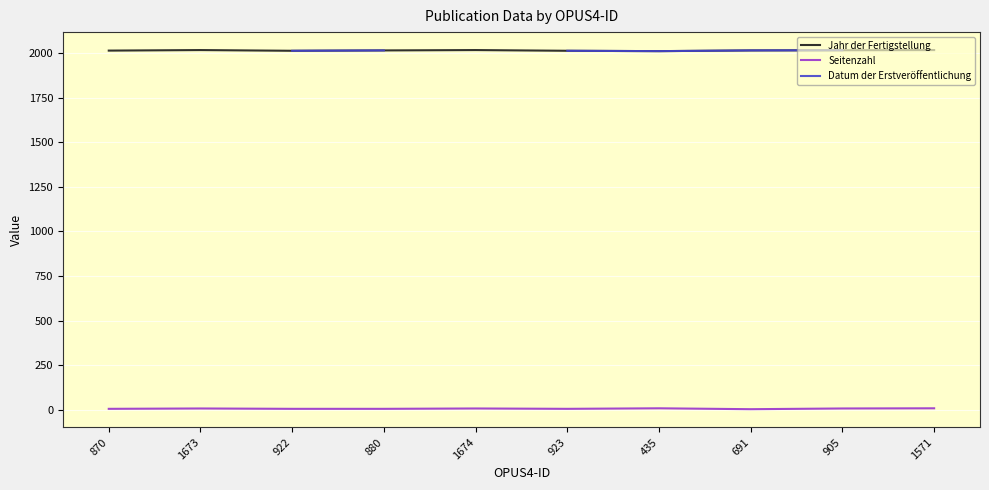

Count the number of data series in this chart.

3